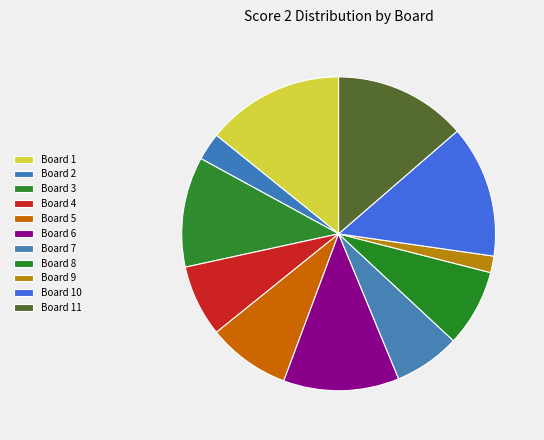

How many slices are in this pie chart?

11